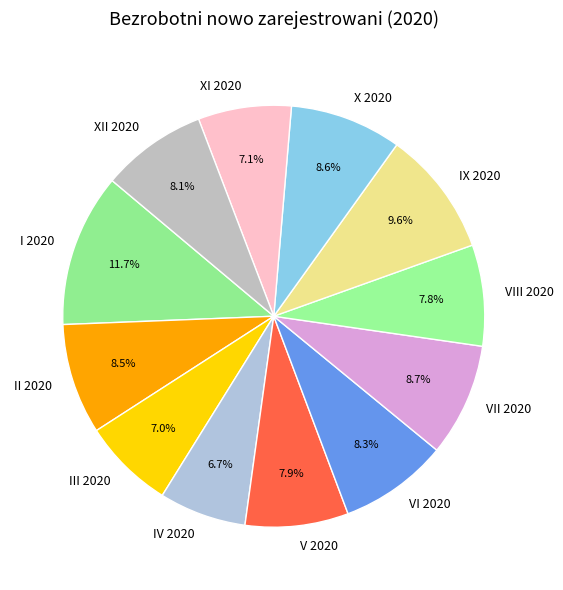

How many slices are in this pie chart?

12